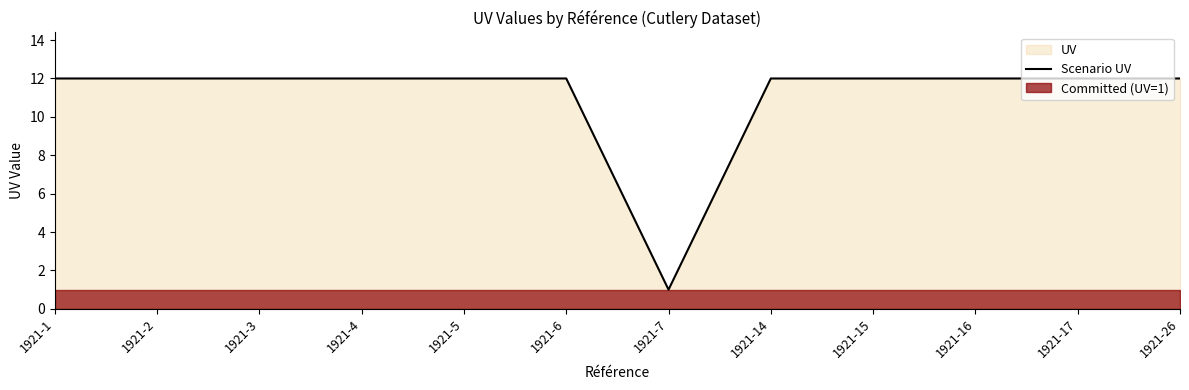

What is the sum of all values?

133